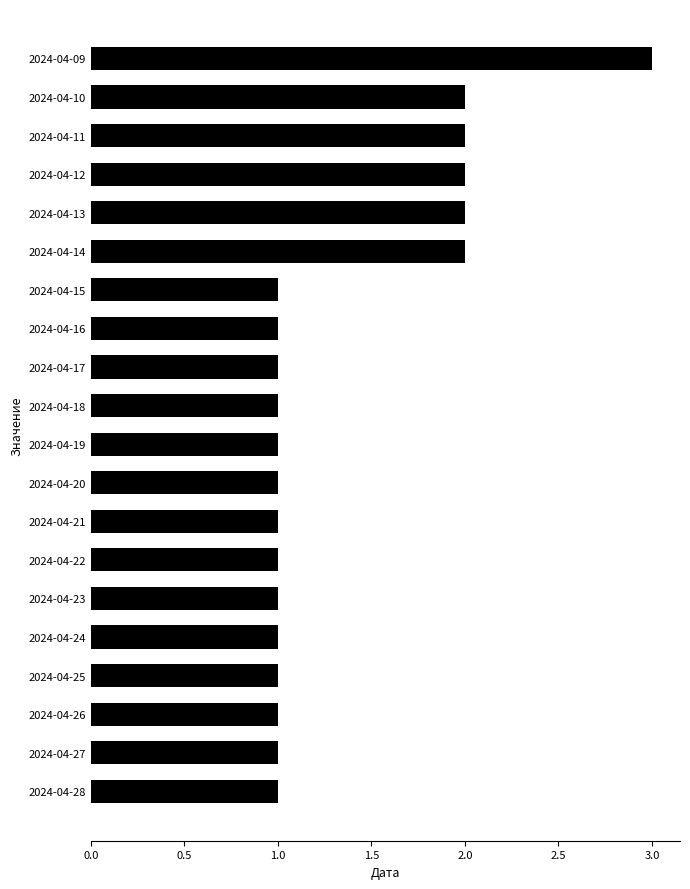

Does the chart contain stacked bars?

No